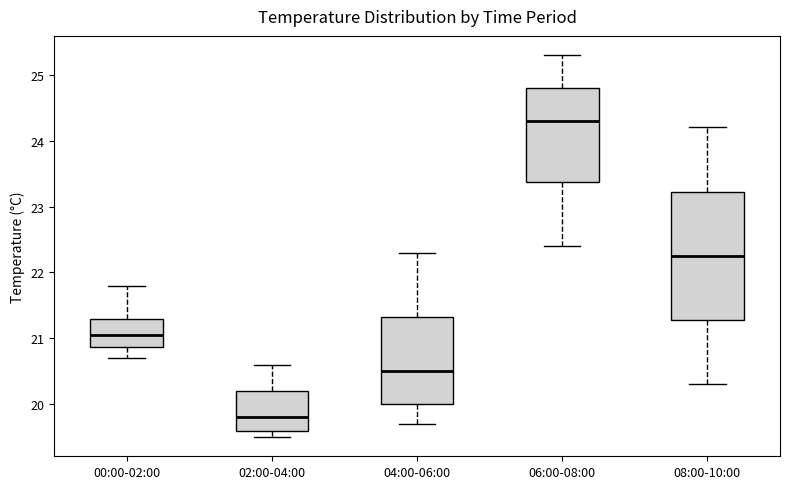

Which box has the lowest median line?

02:00-04:00